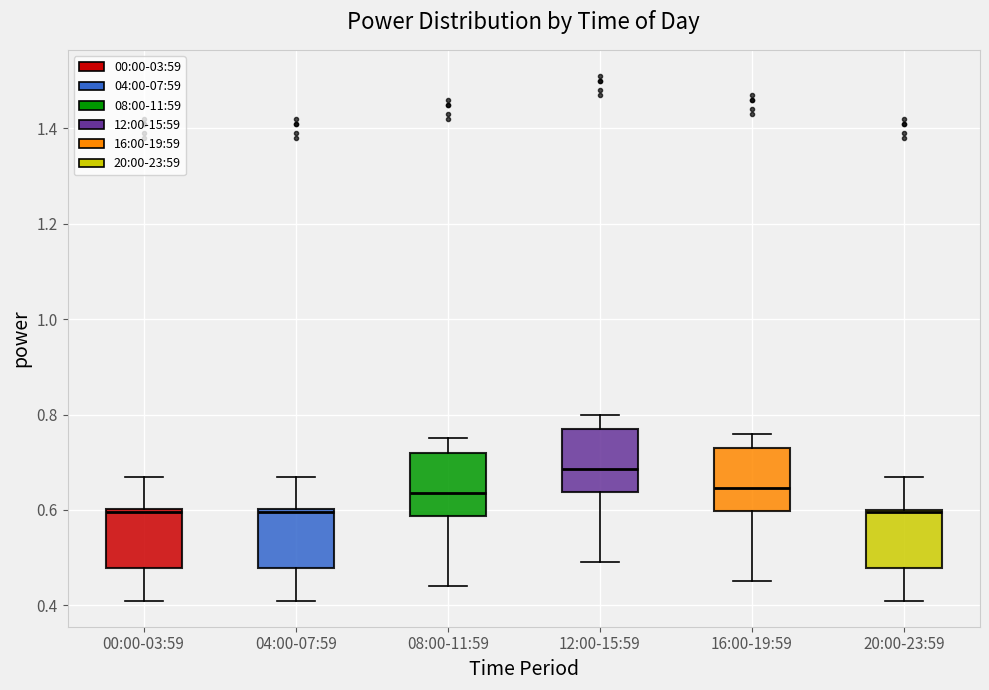

Where does the lower whisker of the box for 12:00-15:59 end on the y-axis? The values are not printed on the chart, so give them approximately, as read against the axis.

0.50